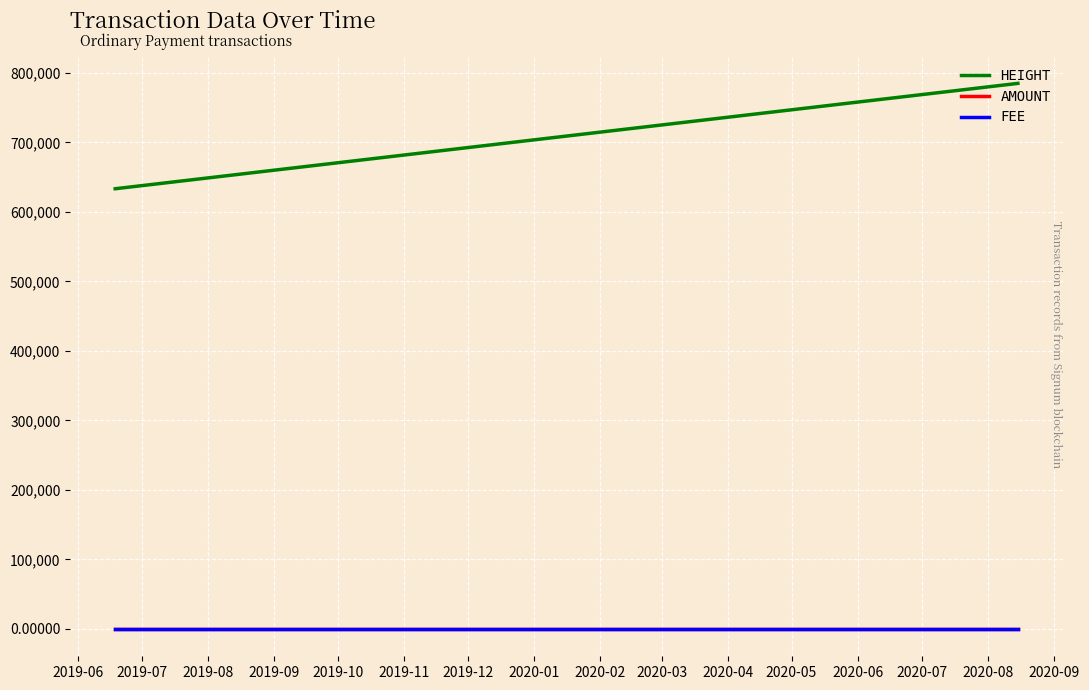

How many lines are shown in the chart?

3